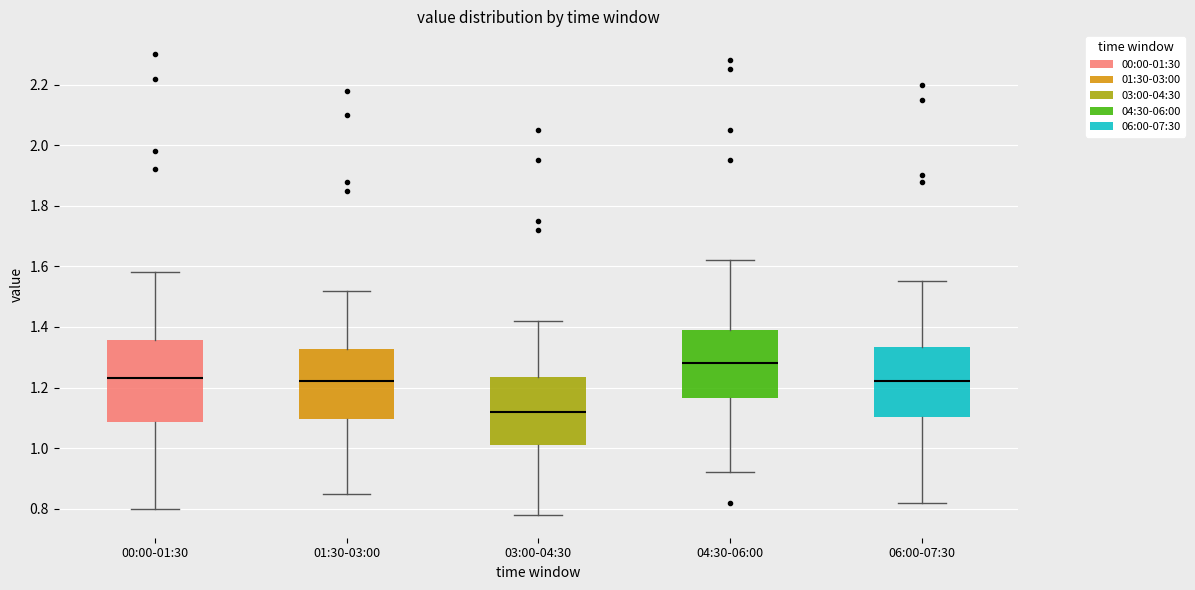

Reading left to right, transcribe this box plot: for each box, give where its median line is, the range the box spans, and where its two whiskers end, as read against the y-axis. The values are not printed on the chart, so give them approximately, as read against the axis.

00:00-01:30: median 1.24, box 1.08 to 1.36, whiskers 0.80 to 1.58
01:30-03:00: median 1.22, box 1.10 to 1.32, whiskers 0.86 to 1.52
03:00-04:30: median 1.12, box 1.02 to 1.24, whiskers 0.78 to 1.42
04:30-06:00: median 1.28, box 1.16 to 1.40, whiskers 0.92 to 1.62
06:00-07:30: median 1.22, box 1.10 to 1.34, whiskers 0.82 to 1.56